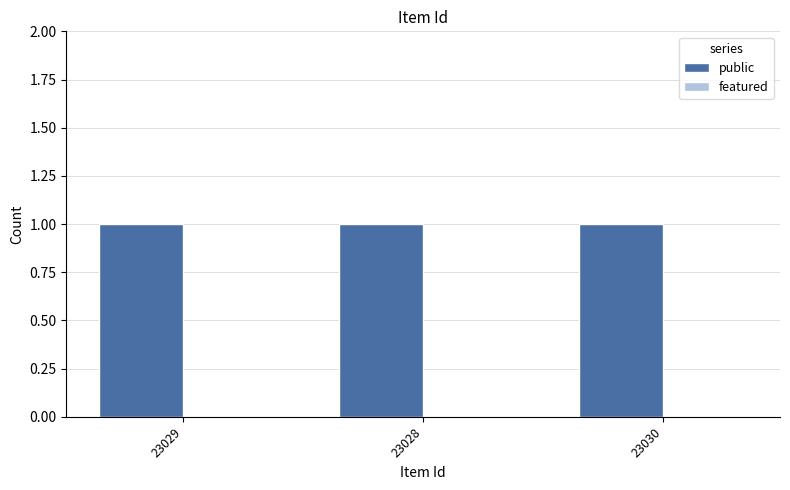

At which category does the chart reach its minimum across all series?

23029